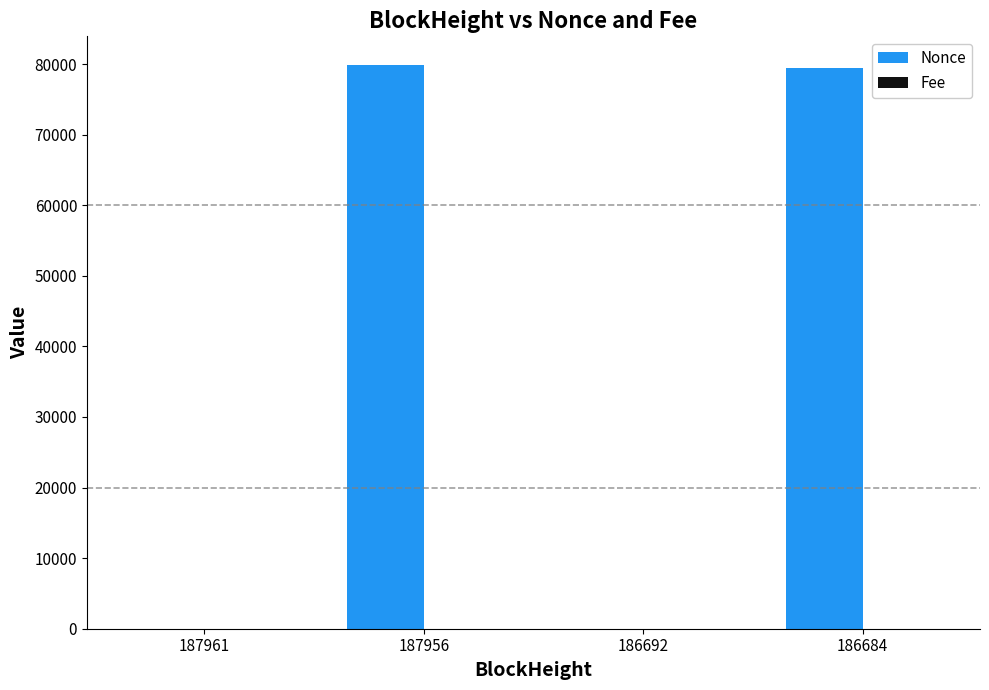

Which series has the largest total across all categories?

Nonce